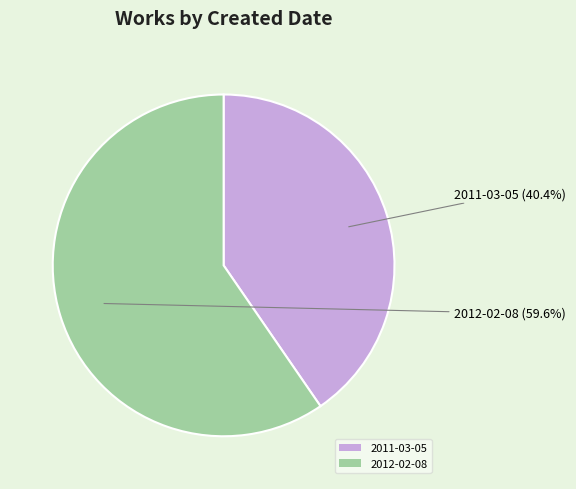

To the nearest percent, what is the difference between the 2012-02-08 and 2011-03-05 slice percentages?

19%